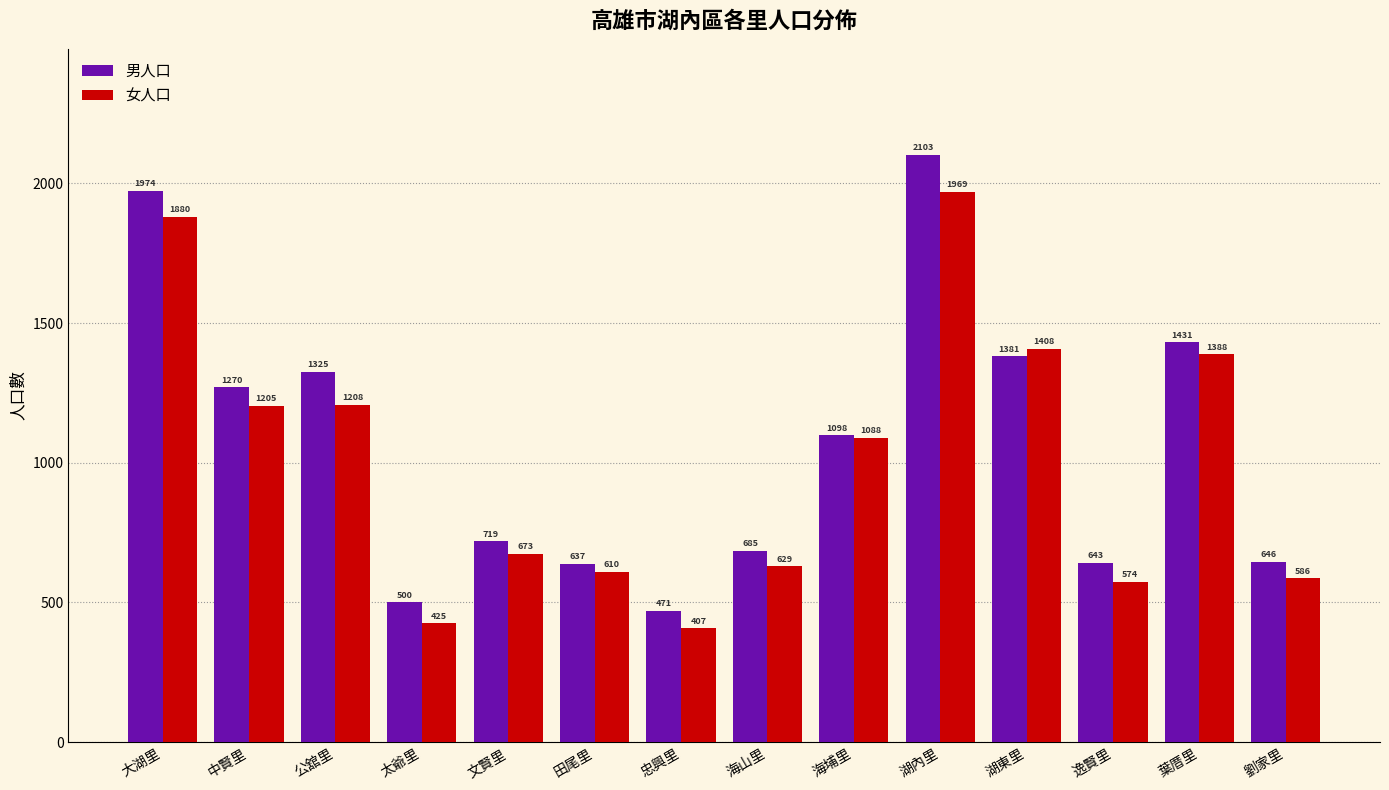

The value of 女人口 at 文賢里 is 673. True or false?

True